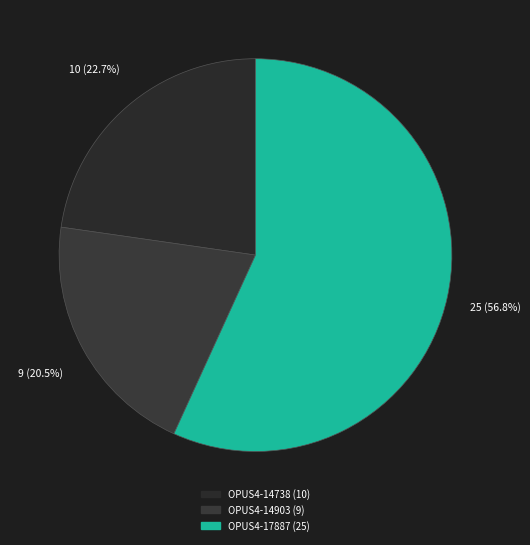

Which slice is the largest?

OPUS4-17887